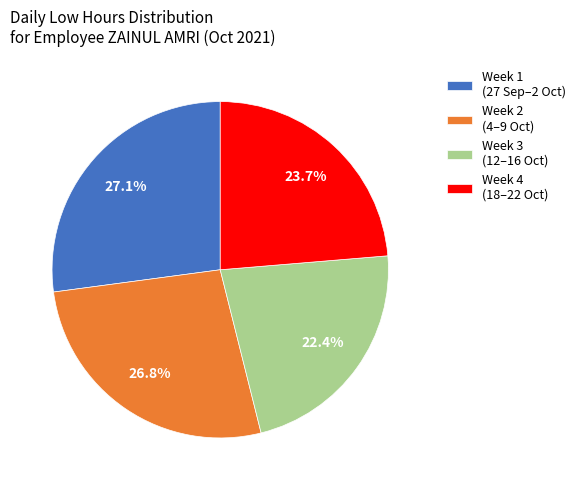

What is the ratio of the value at Week 4 (18–22 Oct) to the value at Week 1 (27 Sep–2 Oct)?

0.9